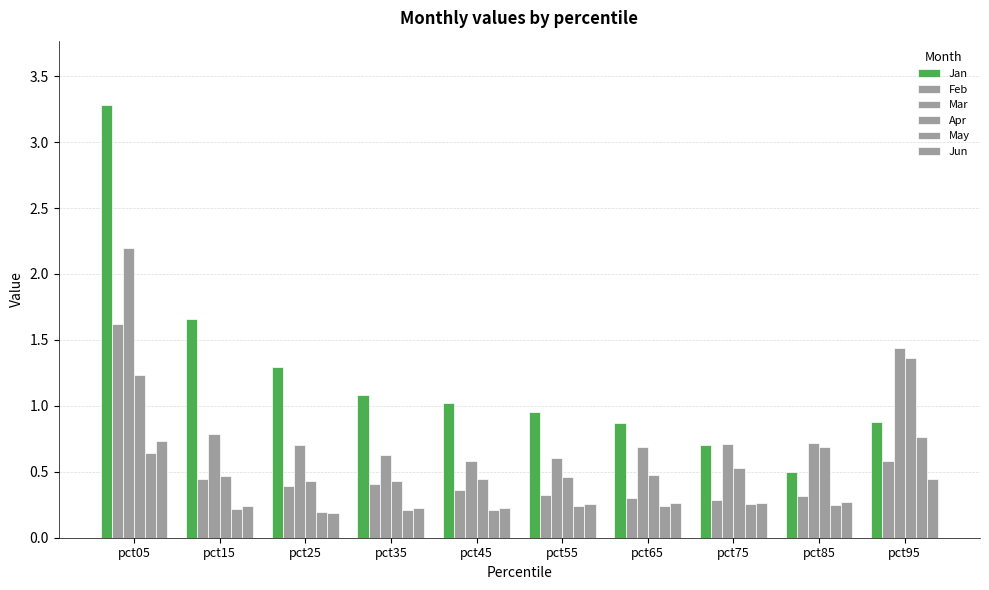

How many data points does each series have?

10